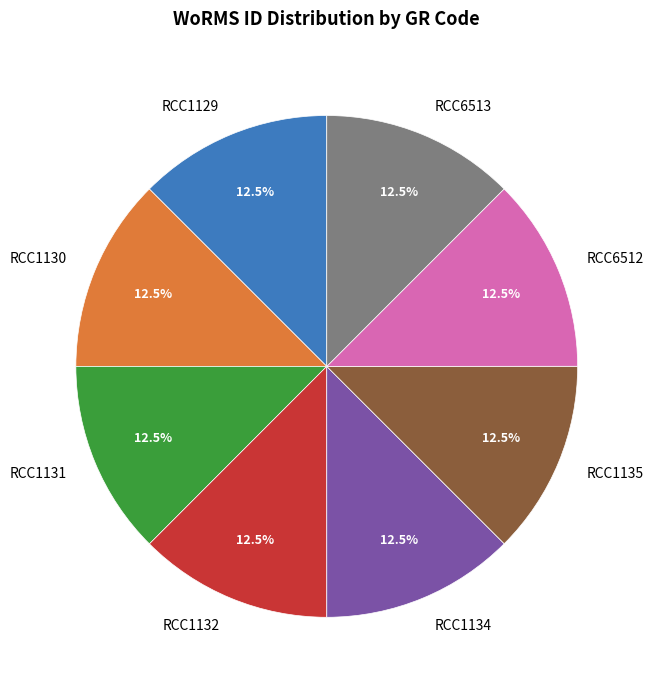

True or false: RCC1130 accounts for 1% of the total.

False